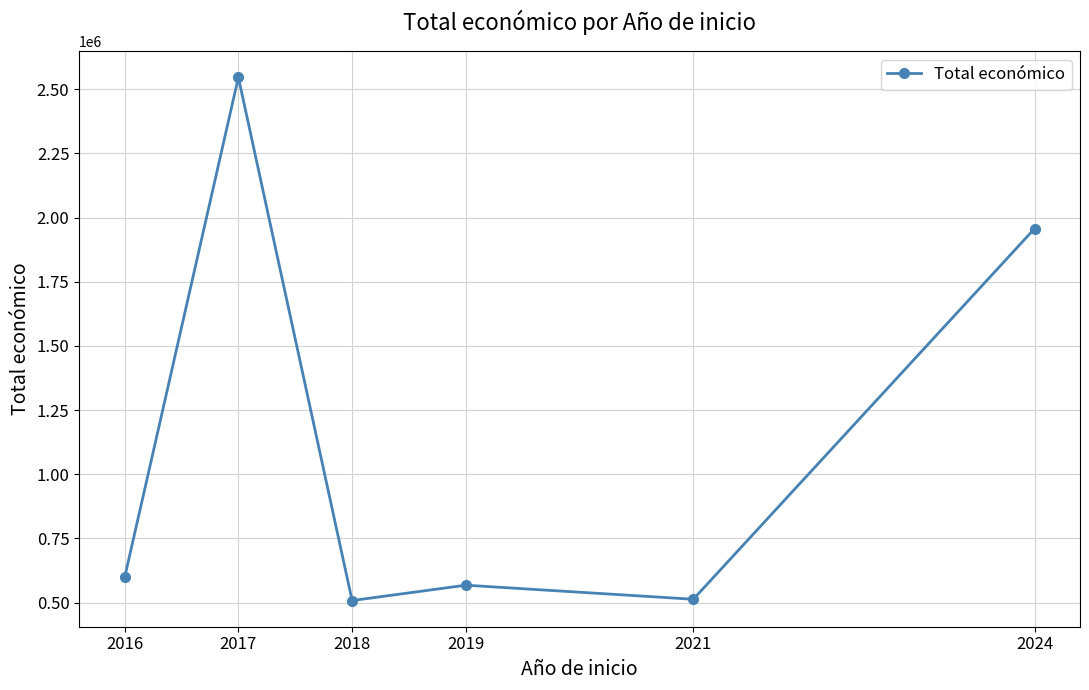

What is the change in value from 2017 to 2019?

-1978308